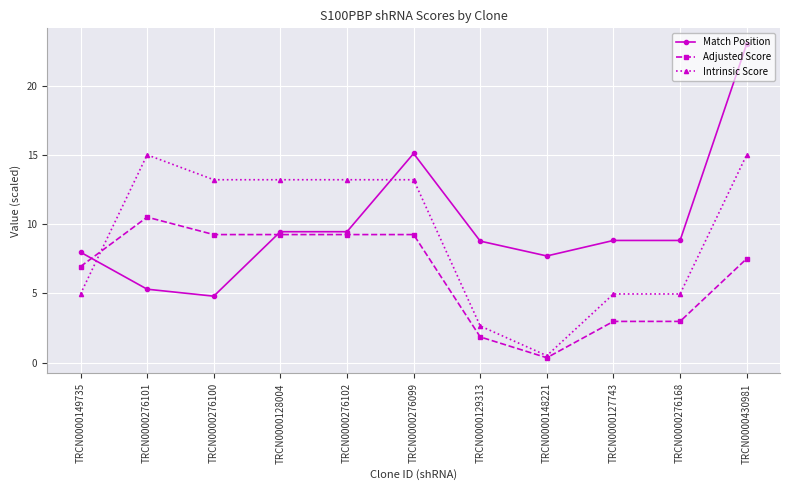

Count the number of data series in this chart.

3